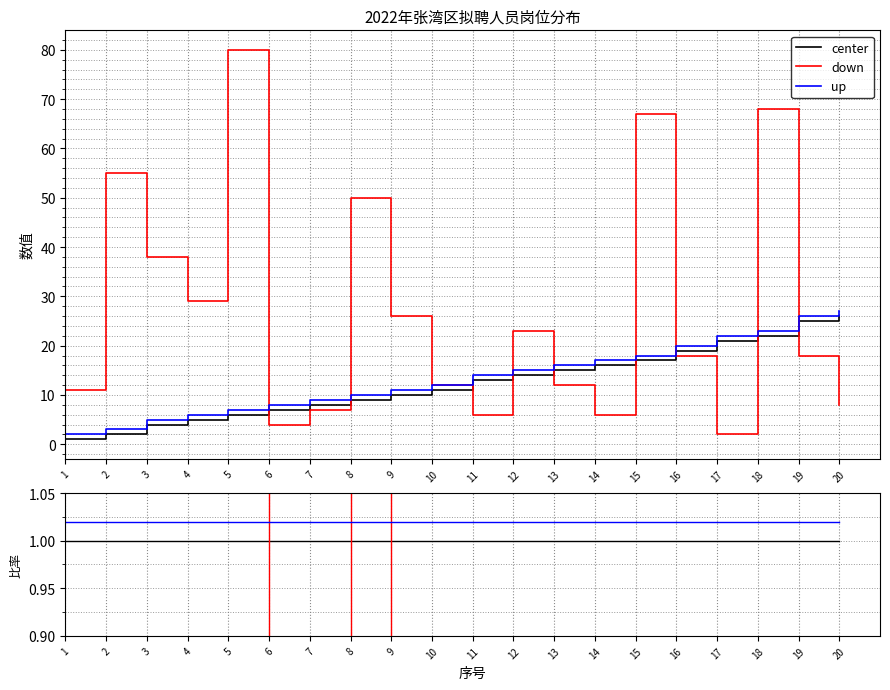

Rank the series at 3 from highest to lowest value.

down, up, center